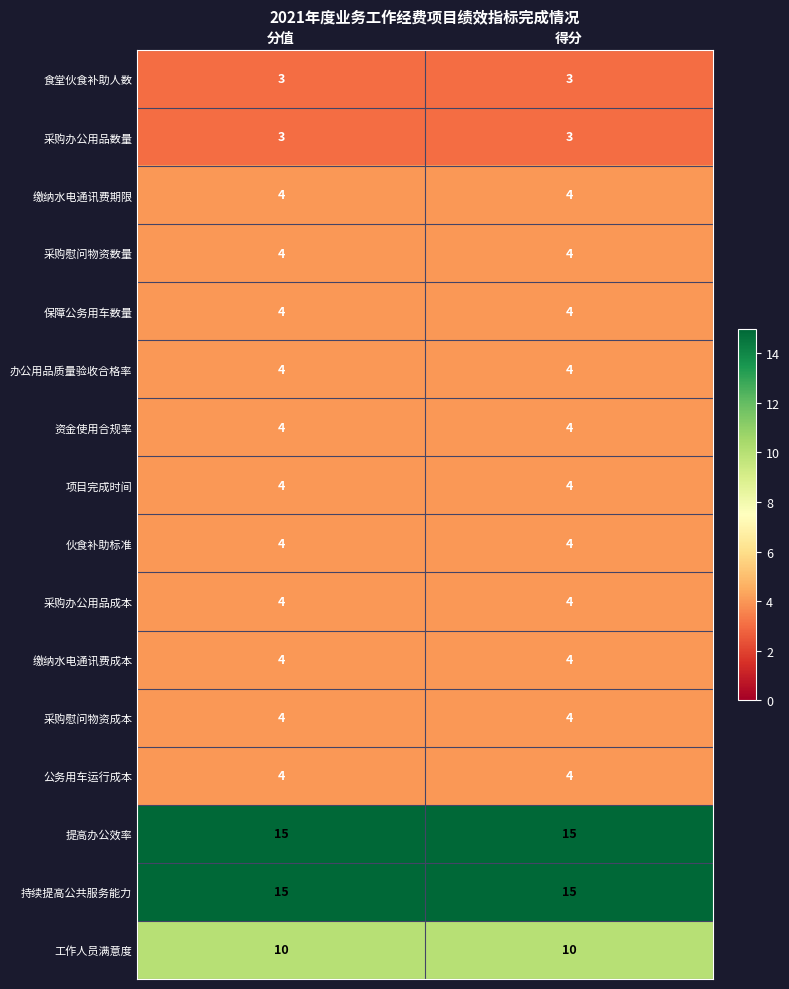

What is the minimum value for 食堂伙食补助人数?

3